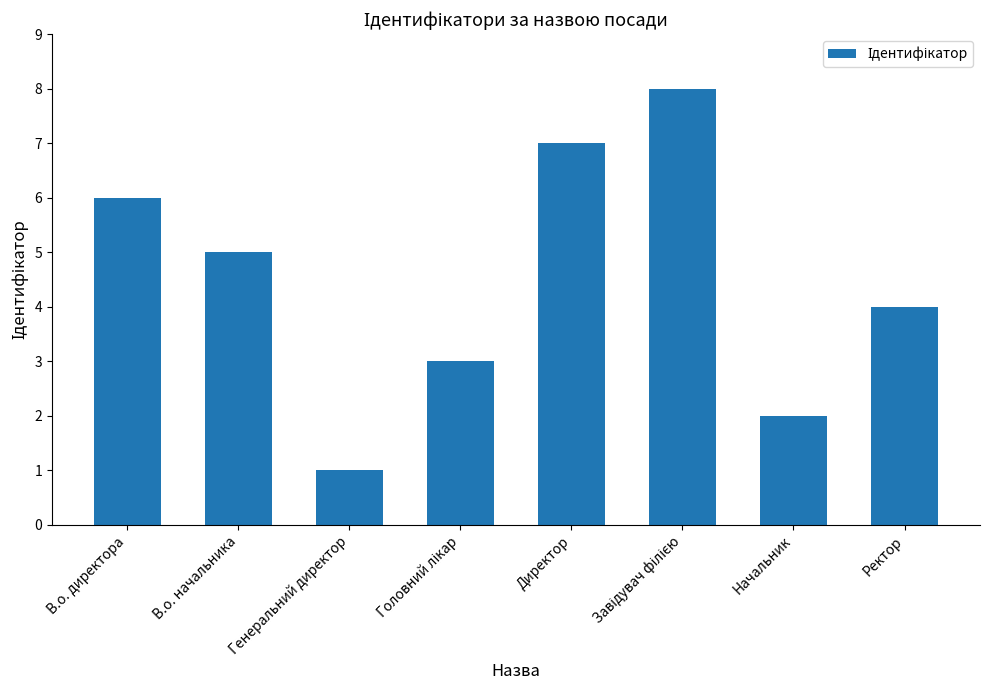

Reading left to right, transcribe all the data shown in this chart.

6	5	1	3	7	8	2	4